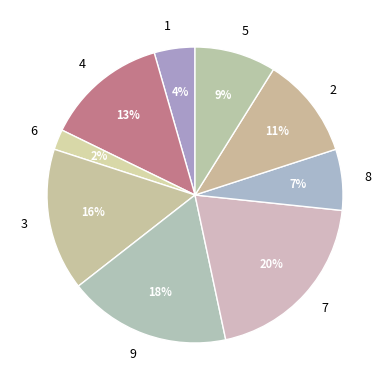

Which slice is the smallest?

6